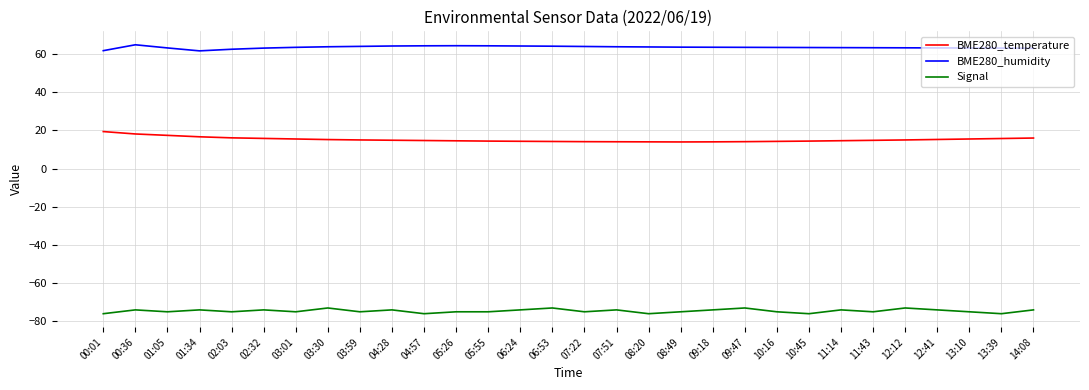

Is the value of Signal at 09:18 greater than the value of BME280_humidity at 00:01?

No